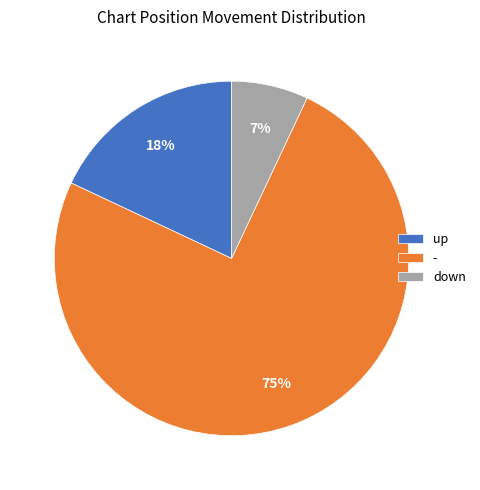

How many segments does this pie chart have?

3